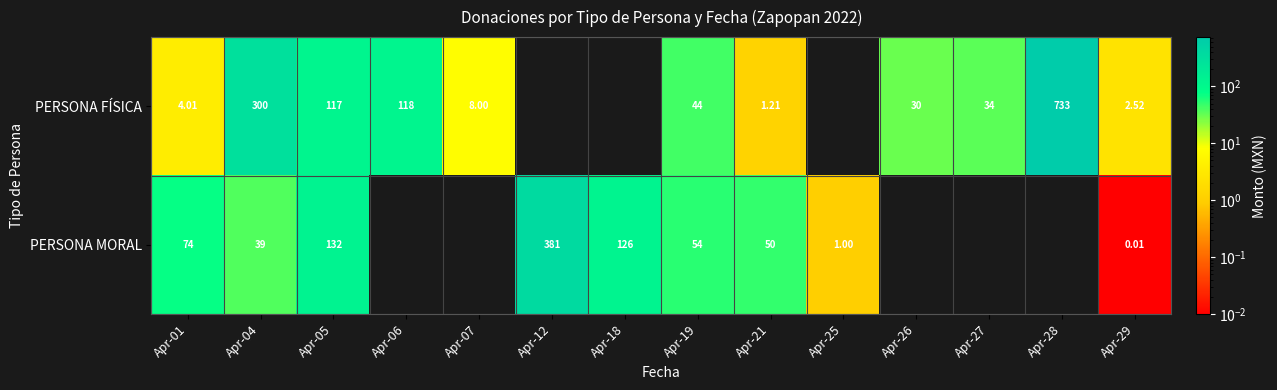

Is the value of PERSONA MORAL at Apr-18 greater than the value of PERSONA FÍSICA at Apr-26?

Yes